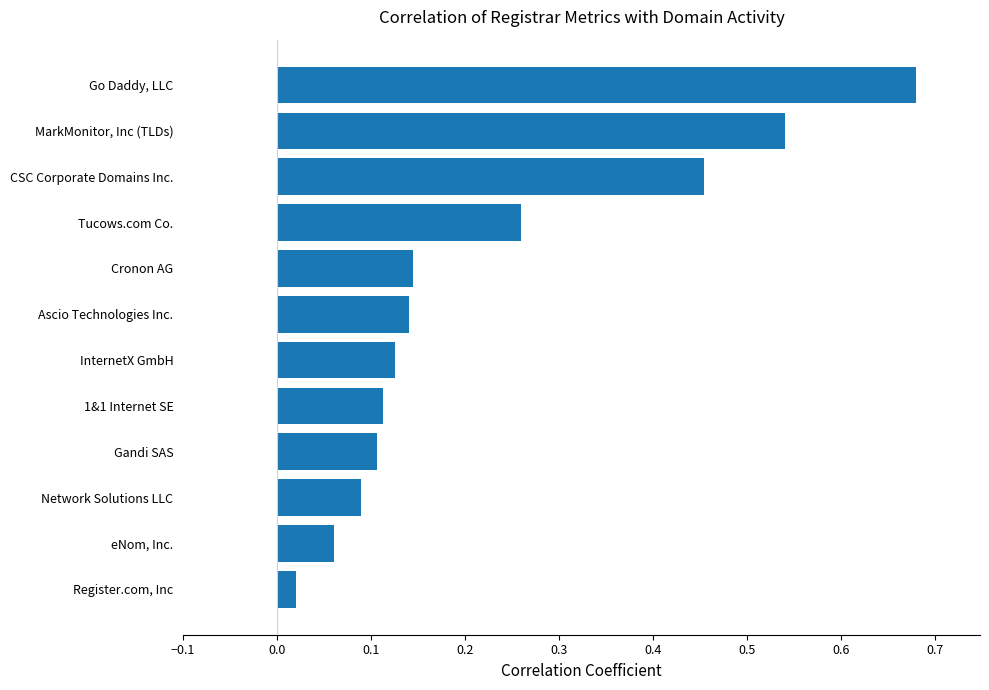

True or false: the data shows 0.2 at Go Daddy, LLC.

False